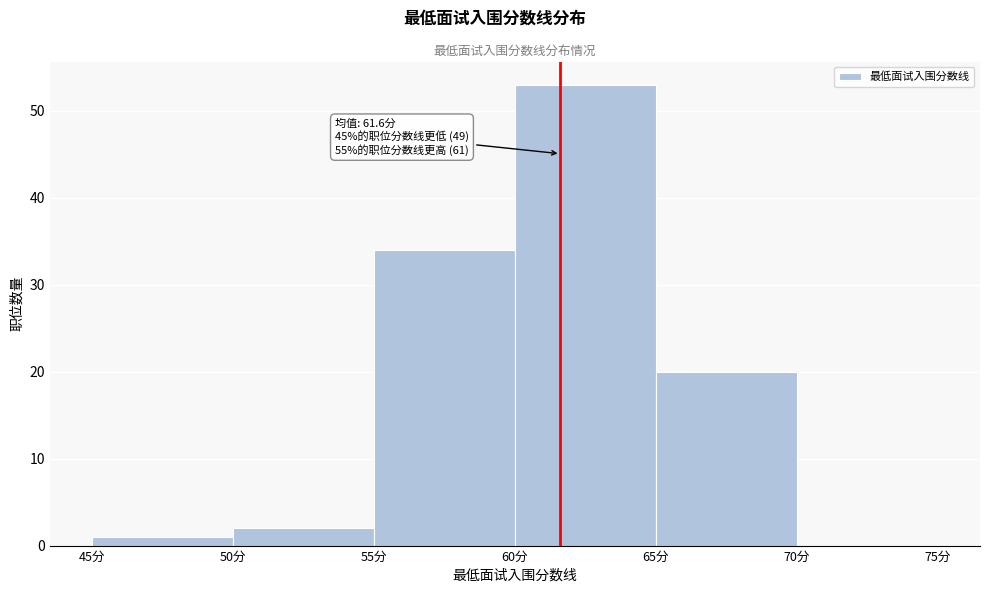

Over which range of the x-axis is the bar tallest?

60 to 65